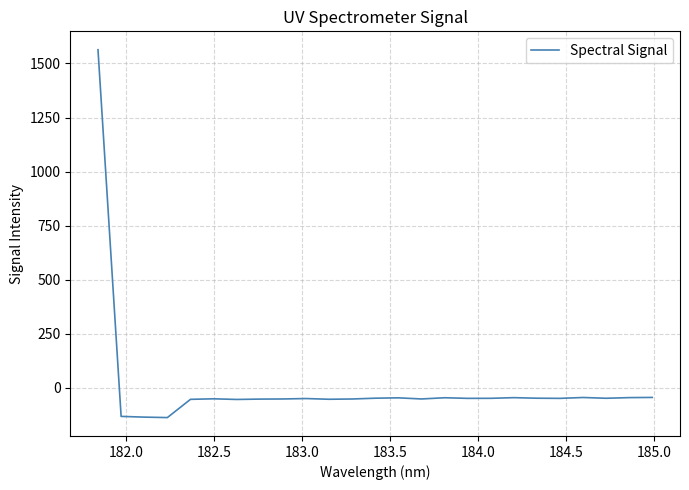

What is the maximum value shown in the chart?

1563.6